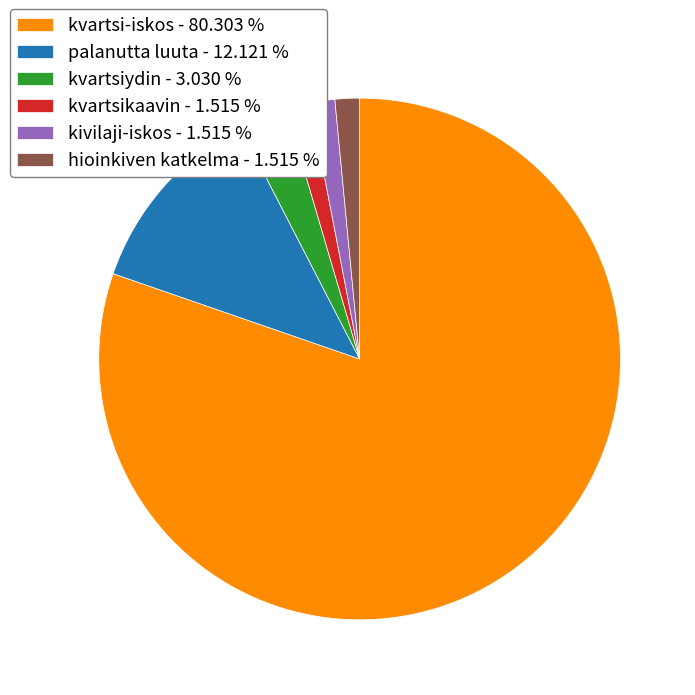

Combined, do kvartsiydin - 3.030 % and palanutta luuta - 12.121 % account for over 50%?

No